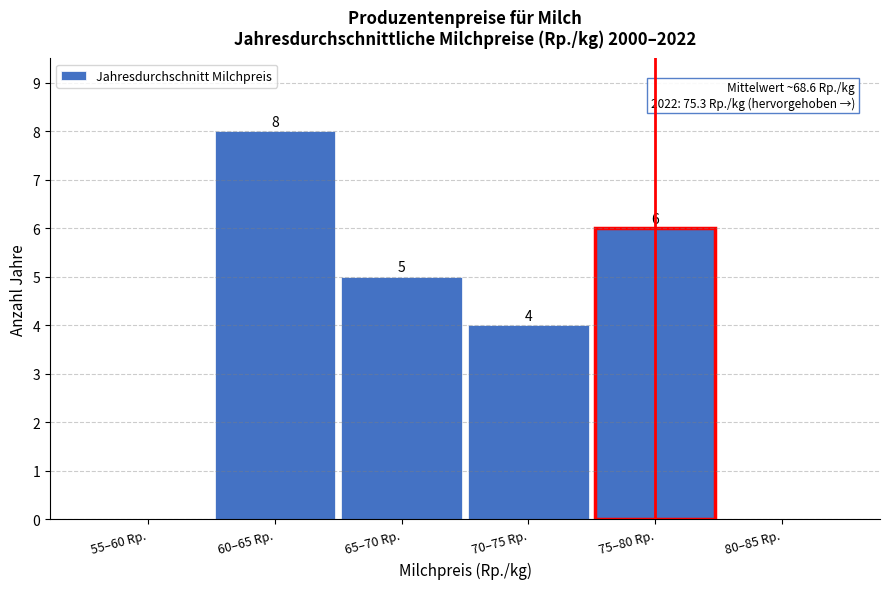

Reading left to right, what are all the values shown in this chart?

55–60 Rp.=0	60–65 Rp.=8	65–70 Rp.=5	70–75 Rp.=4	75–80 Rp.=6	80–85 Rp.=0